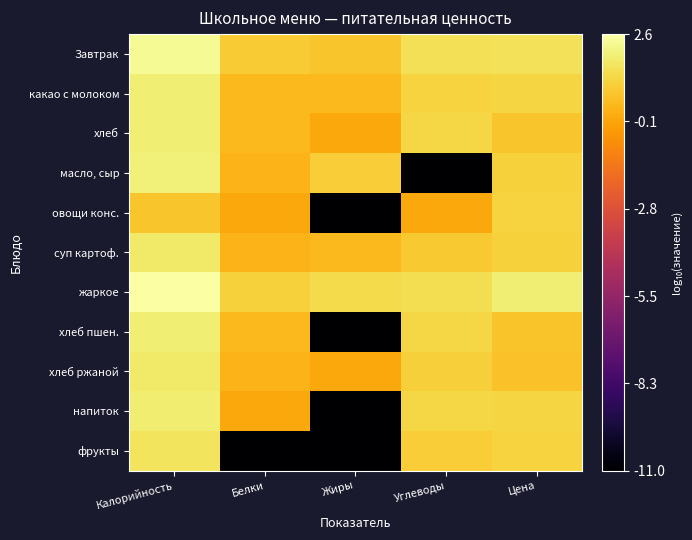

Reading right to left, extract all data points from this chart.

Завтрак: Цена=1.6	Углеводы=1.6	Жиры=0.8	Белки=1.0	Калорийность=2.4
какао с молоком: Цена=1.2	Углеводы=1.1	Жиры=0.5	Белки=0.5	Калорийность=2.0
хлеб: Цена=0.8	Углеводы=1.3	Жиры=0.0	Белки=0.5	Калорийность=1.9
масло, сыр: Цена=1.1	Углеводы=-11.0	Жиры=1.0	Белки=0.3	Калорийность=2.0
овощи конс.: Цена=1.2	Углеводы=0.0	Жиры=-11.0	Белки=0.0	Калорийность=0.8
суп картоф.: Цена=1.1	Углеводы=0.9	Жиры=0.5	Белки=0.3	Калорийность=1.8
жаркое: Цена=2.0	Углеводы=1.5	Жиры=1.4	Белки=1.1	Калорийность=2.6
хлеб пшен.: Цена=0.7	Углеводы=1.3	Жиры=-11.0	Белки=0.5	Калорийность=2.0
хлеб ржаной: Цена=0.7	Углеводы=1.1	Жиры=0.0	Белки=0.3	Калорийность=1.8
напиток: Цена=1.2	Углеводы=1.3	Жиры=-11.0	Белки=0.0	Калорийность=1.9
фрукты: Цена=1.1	Углеводы=1.0	Жиры=-11.0	Белки=-11.0	Калорийность=1.6